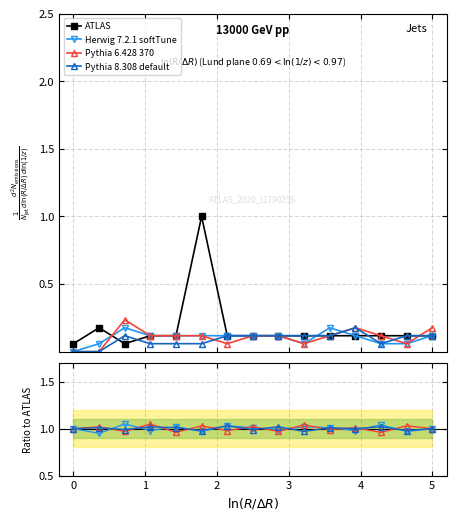

Between which two adjacent categories do Pythia 8.308 default and Pythia 6.428 370 first intersect?

0 and 1